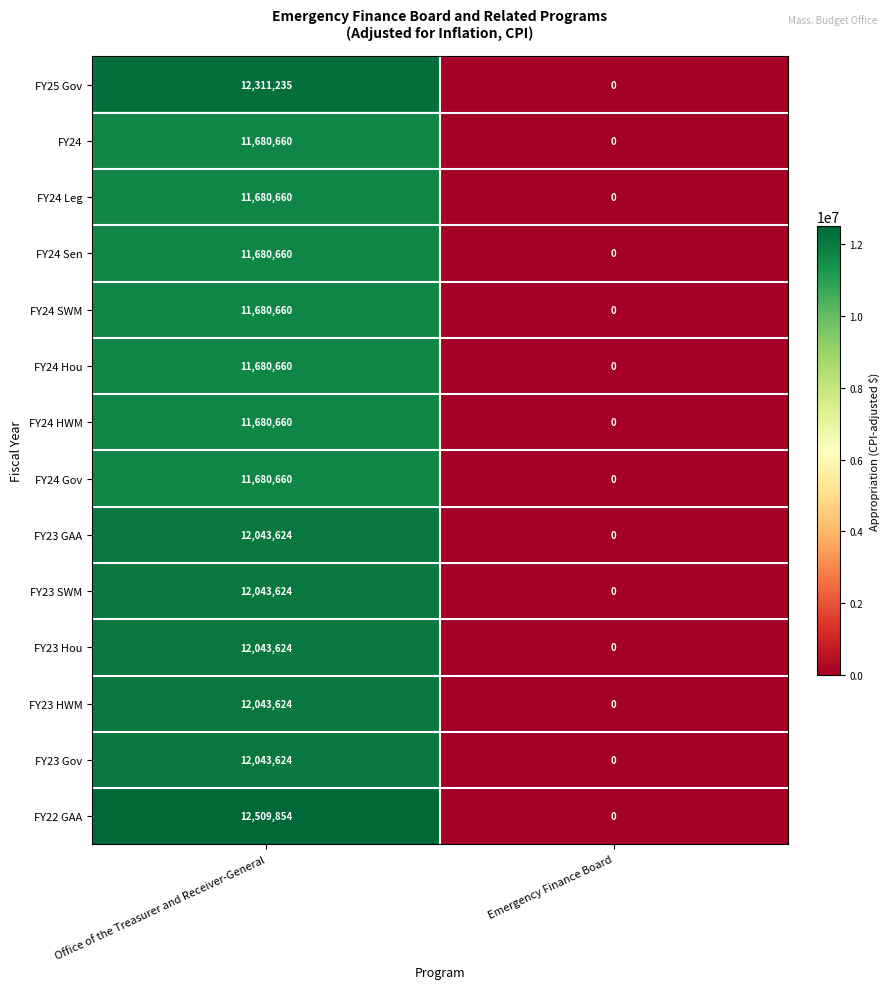

The FY22 GAA series shows 0 at Emergency Finance Board. True or false?

True